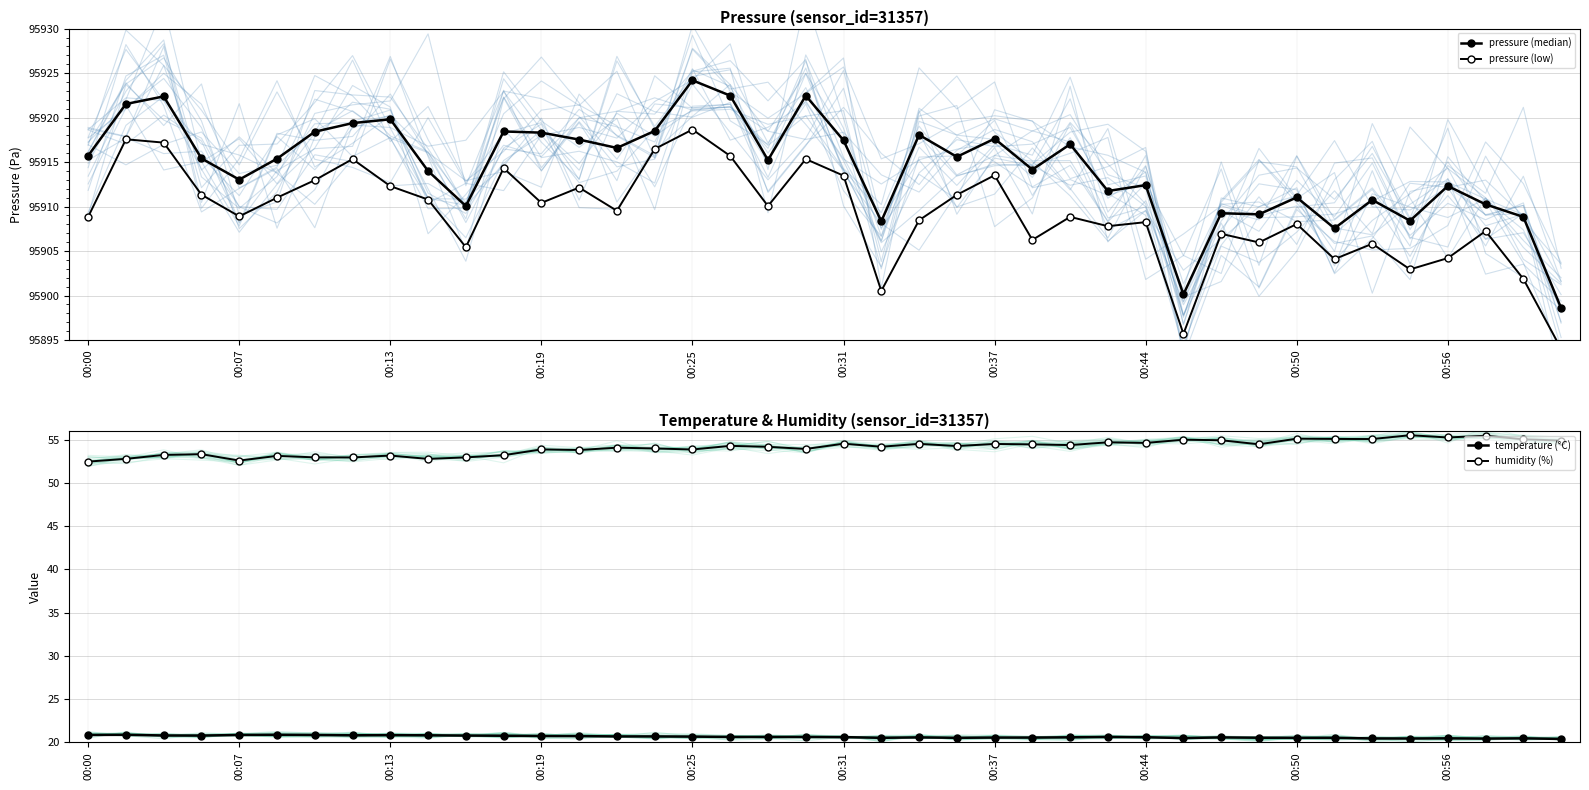

What is the maximum value for humidity?

55.5